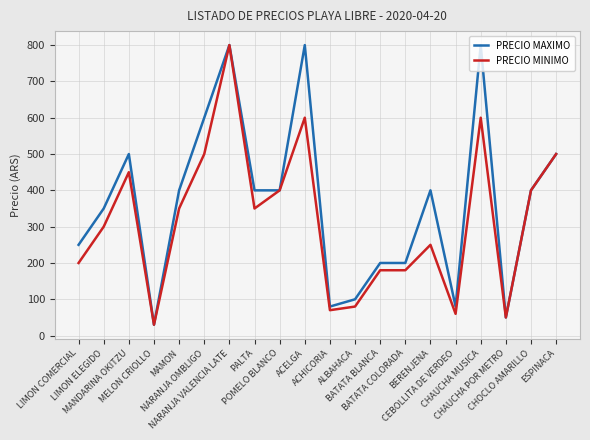

What is the minimum value shown in the chart?

30